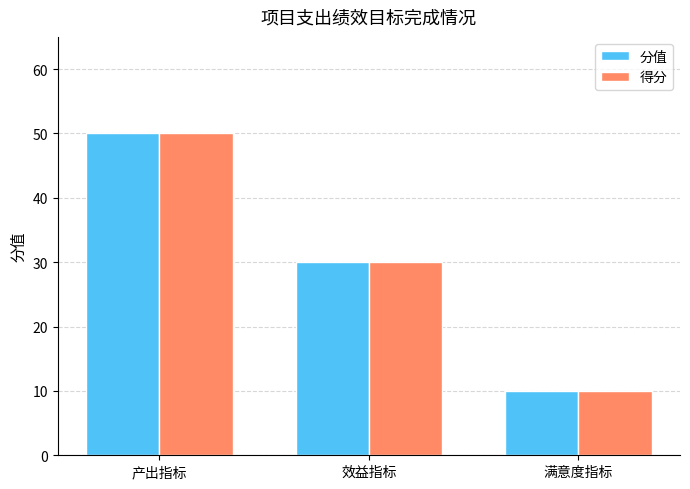

Where is 得分 nearest to the value 30?

效益指标